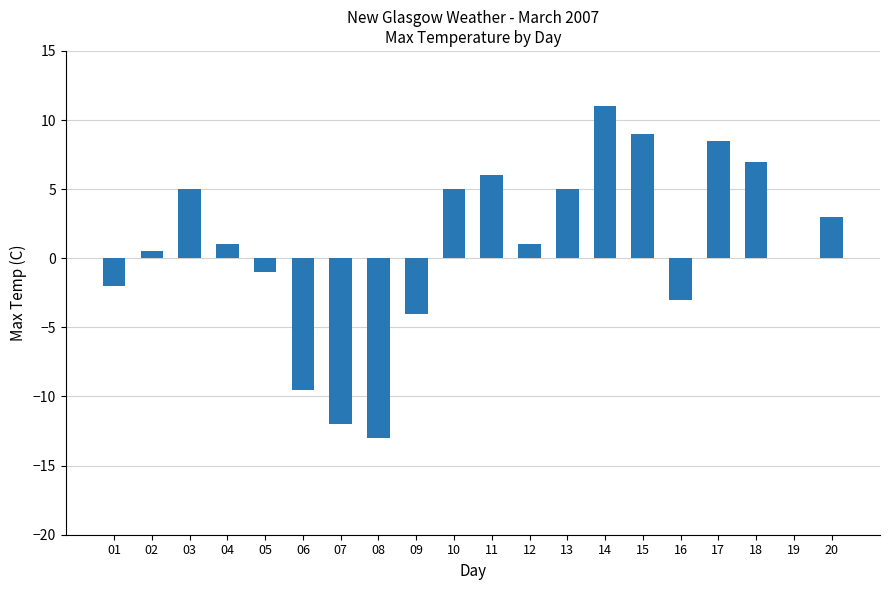

The value at 09 is -6.6. True or false?

False